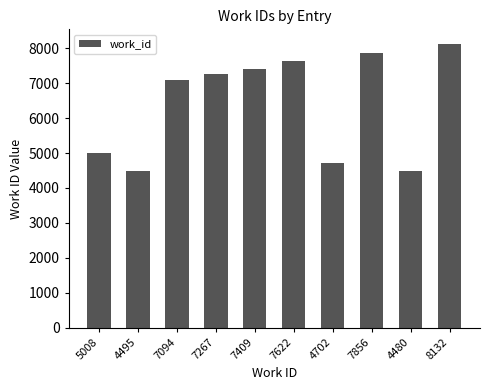

At which category does the chart reach its peak across all series?

8132